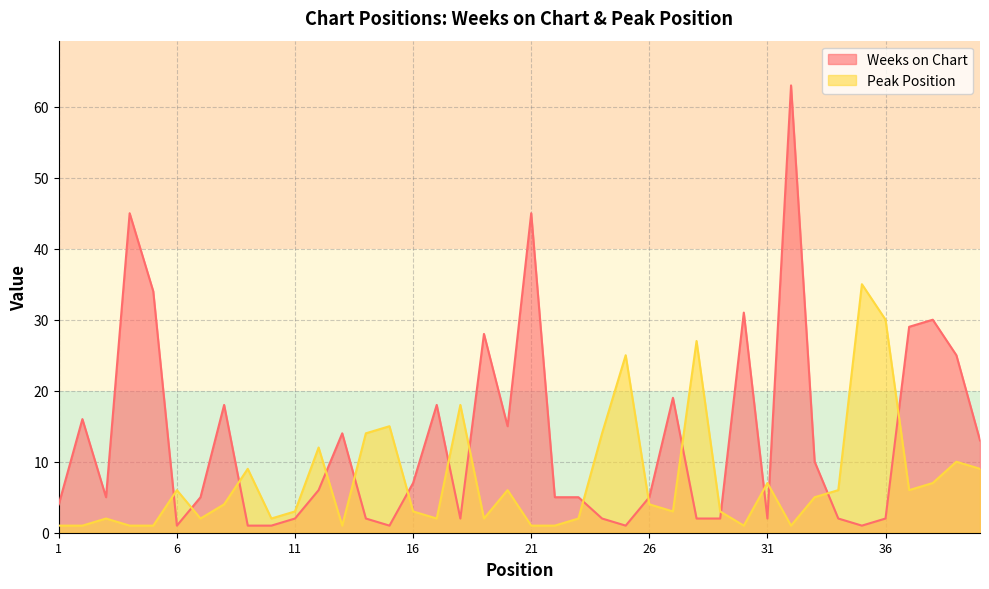

At which category is the sum across all series the highest?

32